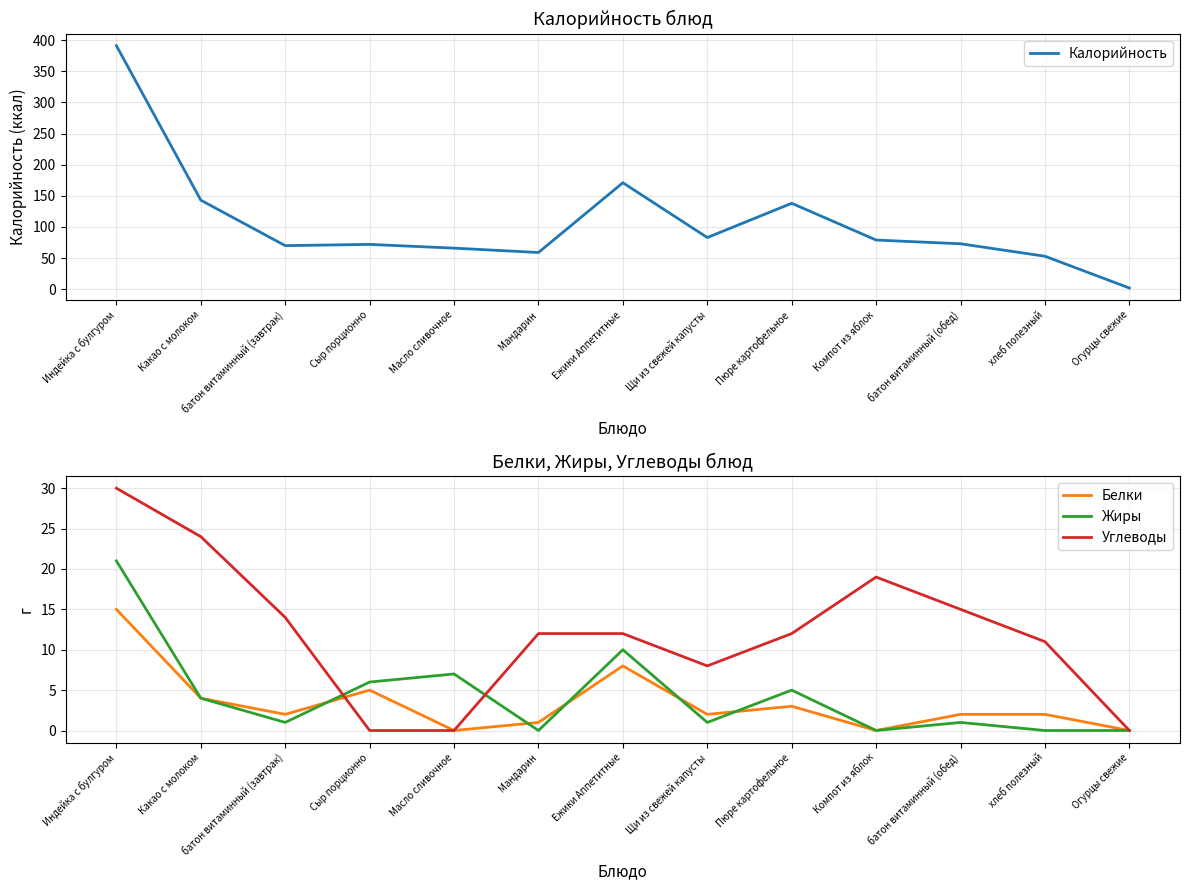

Between Щи из свежей капусты and Ежики Аппетитные, which is larger?

Ежики Аппетитные